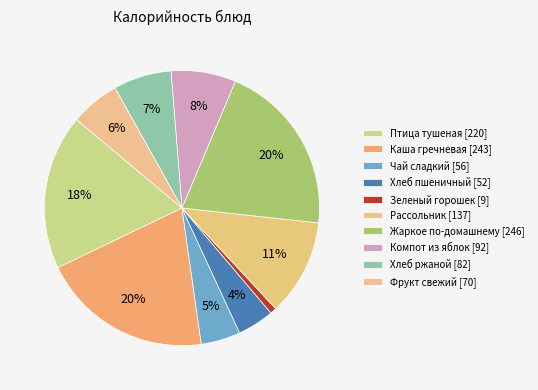

How many segments does this pie chart have?

10